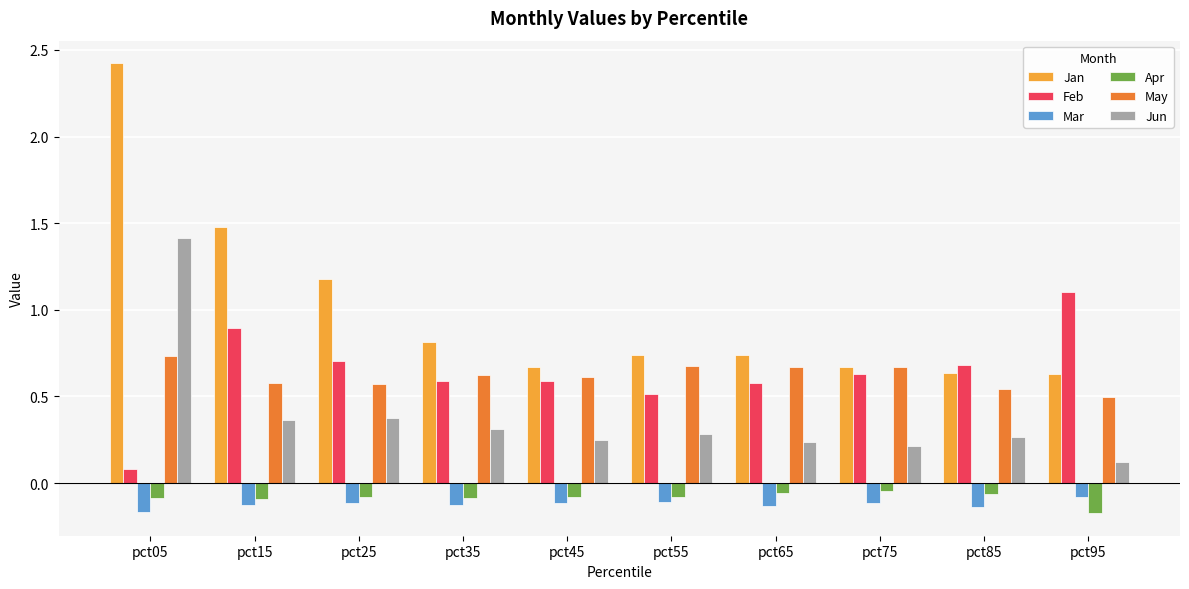

The Jun series shows 0.4 at pct55. True or false?

False